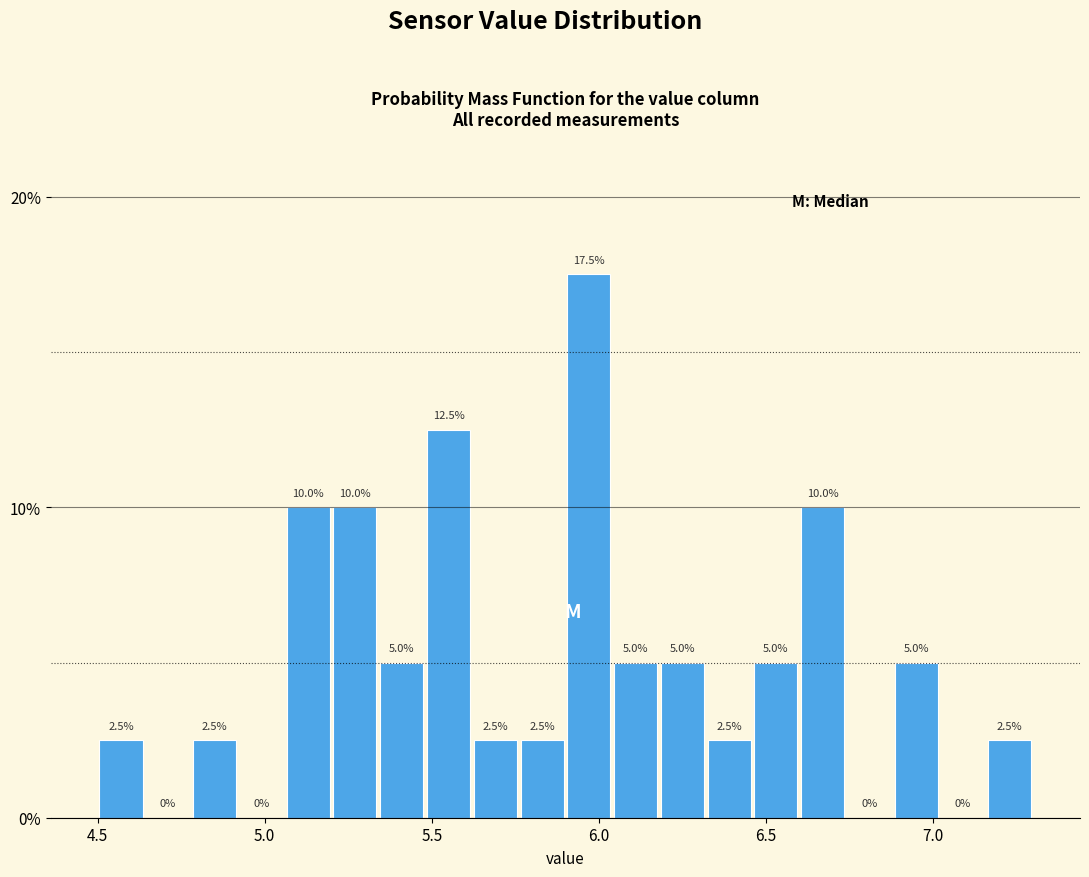

Read against the x-axis, roughly where is the centre of the tallest bar?

5.95